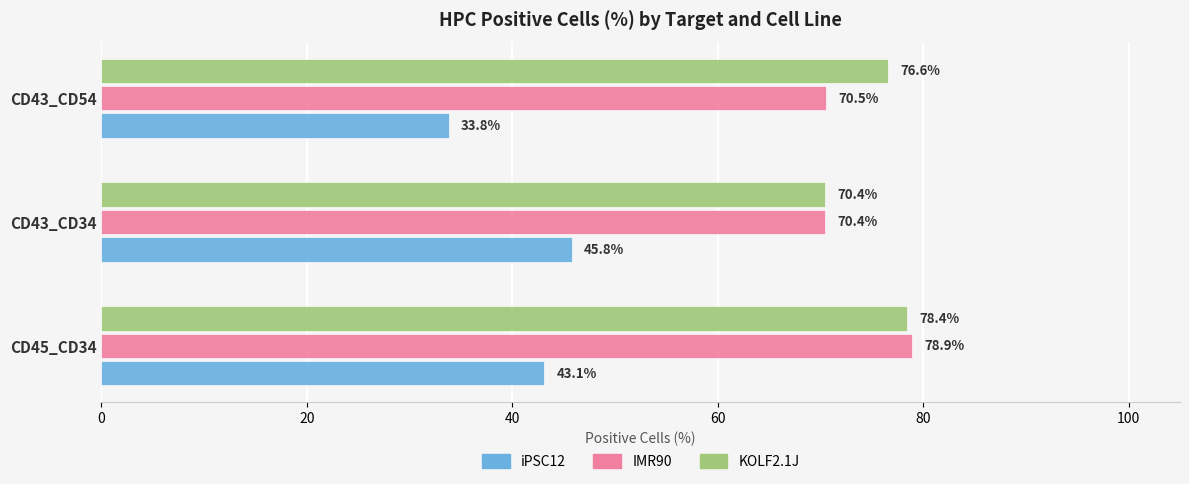

List the series in order of their peak value, lowest first.

iPSC12, KOLF2.1J, IMR90